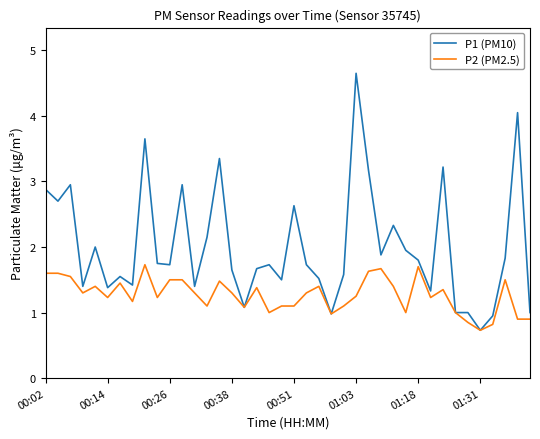

What is the smallest value displayed?

0.7